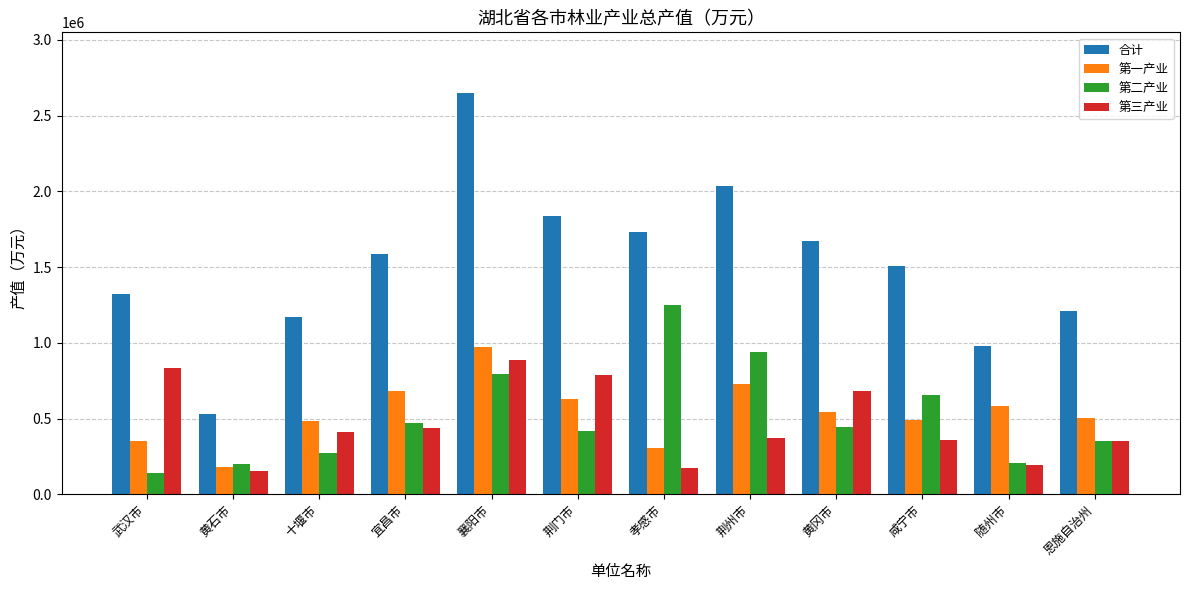

Is it true that 合计 equals 530800 at 黄石市?

True